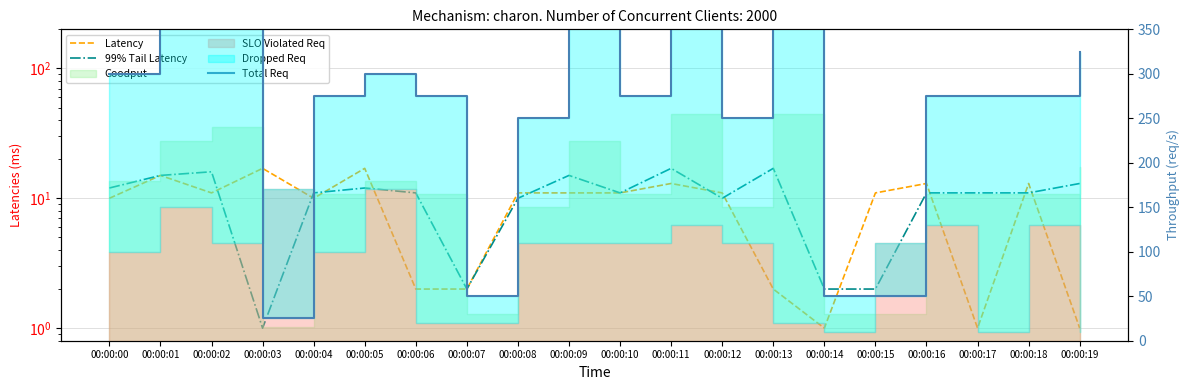

True or false: Total Req has more than 0 points higher than both neighbors.

True